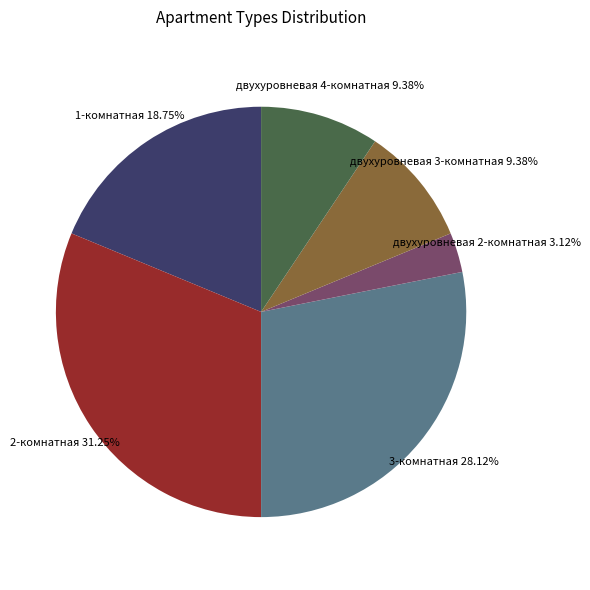

Is there a majority slice in this chart?

No